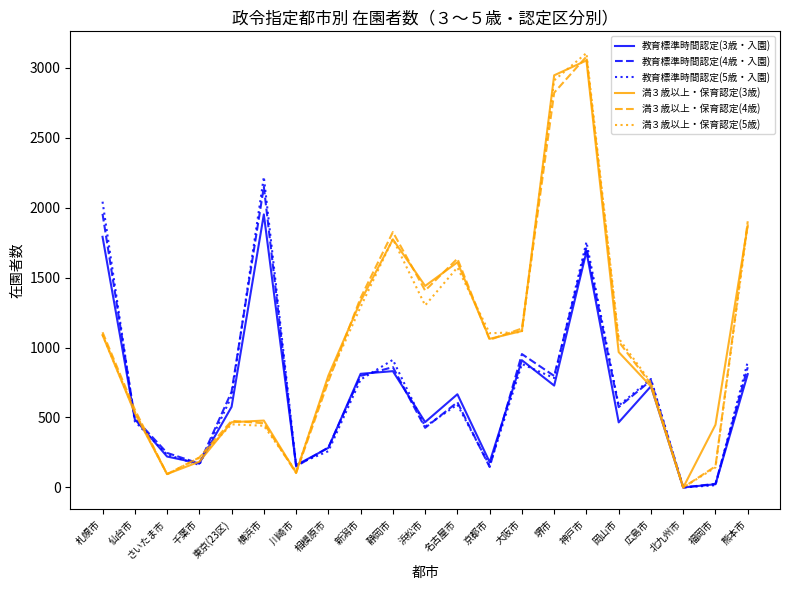

Is the value of 満３歳以上・保育認定(4歳) at 広島市 greater than the value of 教育標準時間認定(3歳・入園) at 静岡市?

No